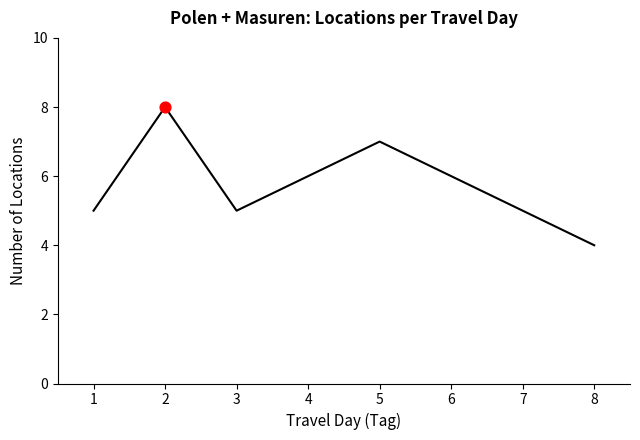

What is the ratio of the value at 4 to the value at 7?

1.2